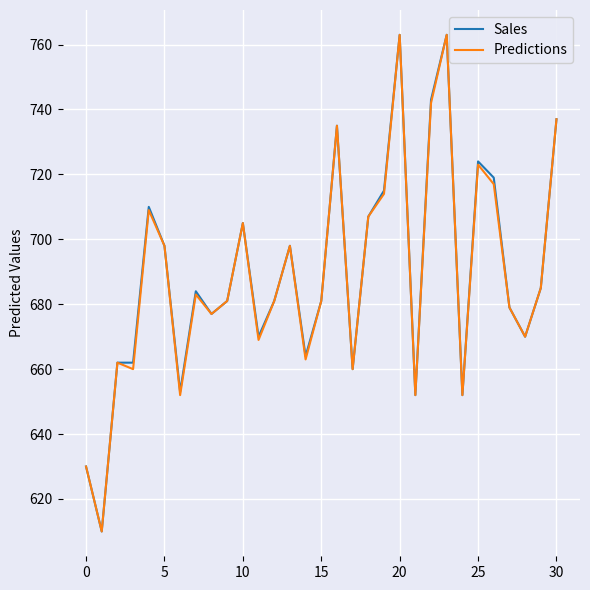

What is the maximum value shown in the chart?

763